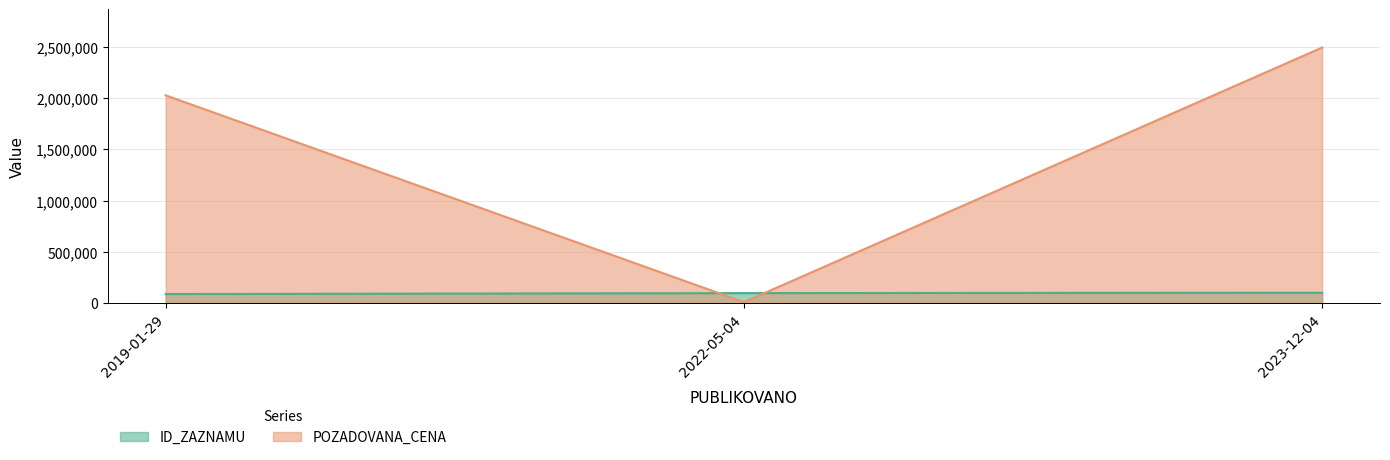

At which label is ID_ZAZNAMU closest to 93760?

2022-05-04